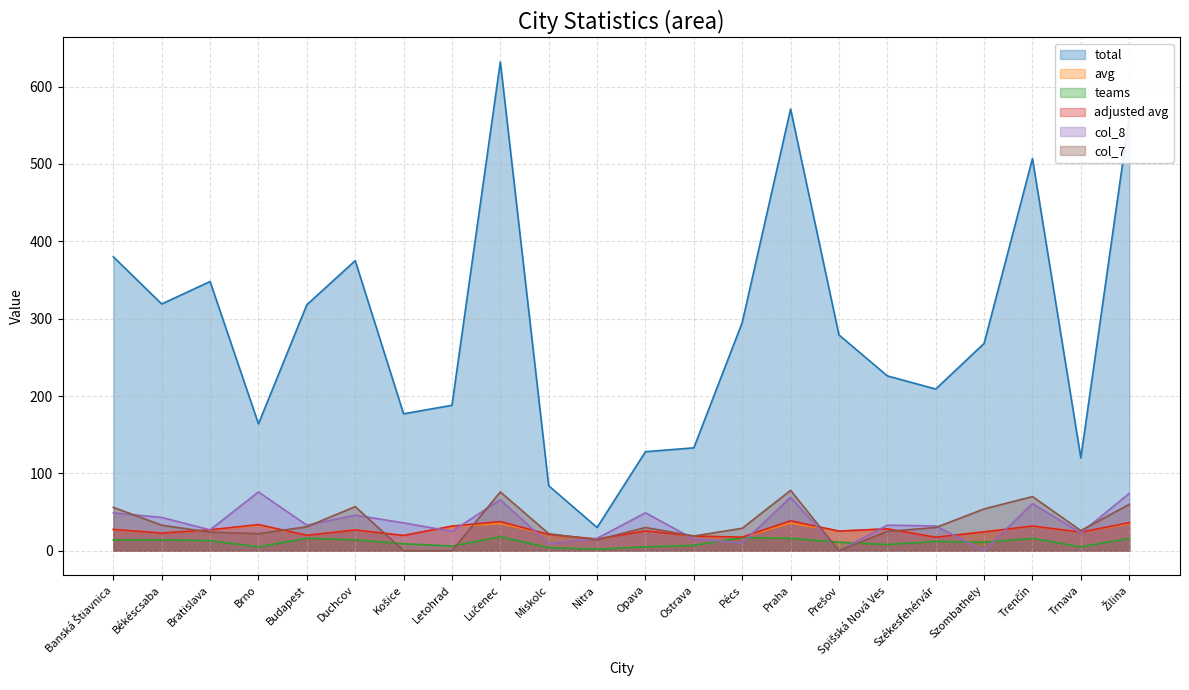

How many interior local peaks does the col_7 series have?

5